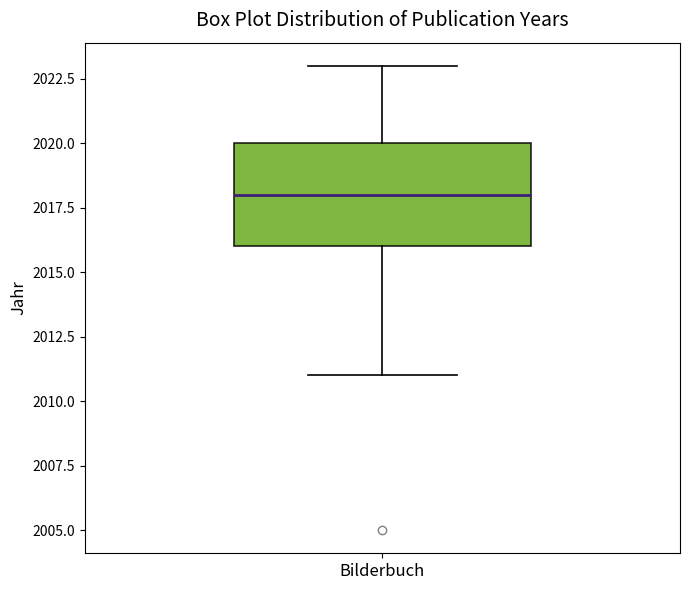

Transcribe this box plot: give where the median line is, the range the box spans, and where the two whiskers end, as read against the y-axis. The values are not printed on the chart, so give them approximately, as read against the axis.

median 2018, box 2016 to 2020, whiskers 2011 to 2023